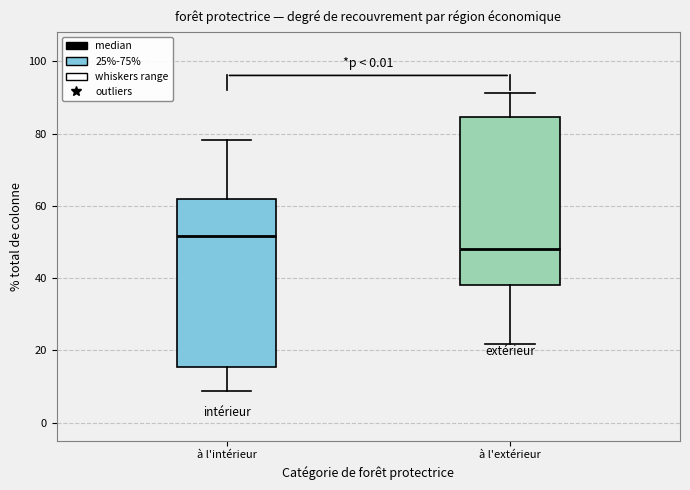

Where is the lower edge of the box for à l'extérieur on the y-axis? The values are not printed on the chart, so give them approximately, as read against the axis.

38